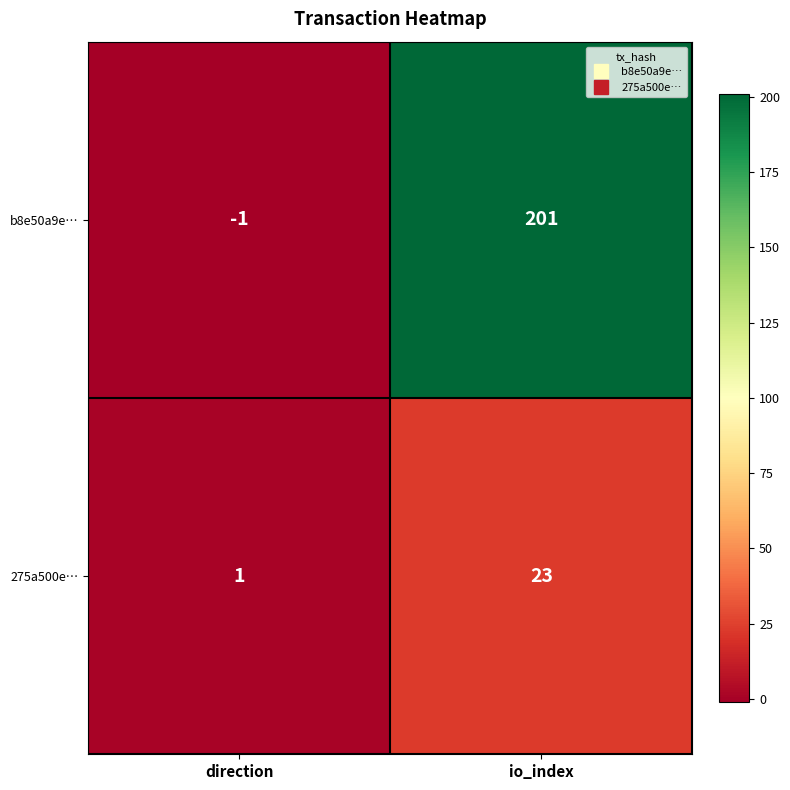

What is the total value across all series at io_index?

224